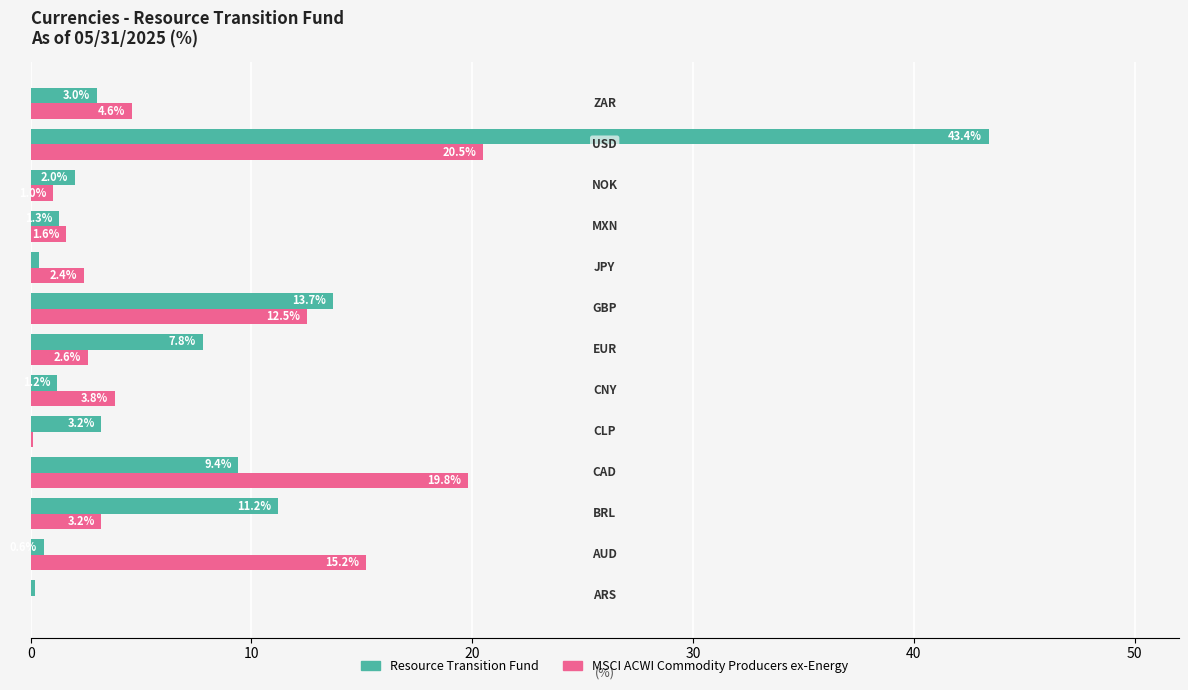

Which series has the largest total across all categories?

Resource Transition Fund